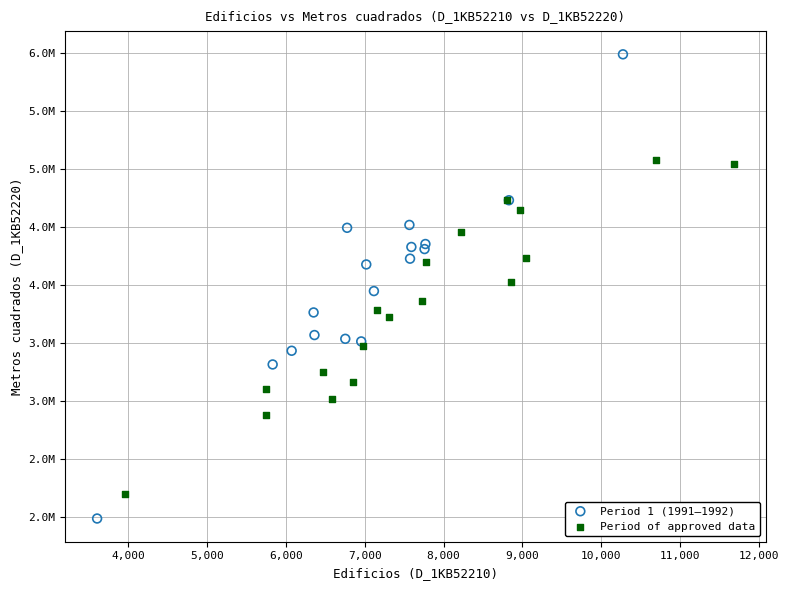

What are all the series names shown in the legend?

Period 1 (1991–1992), Period of approved data